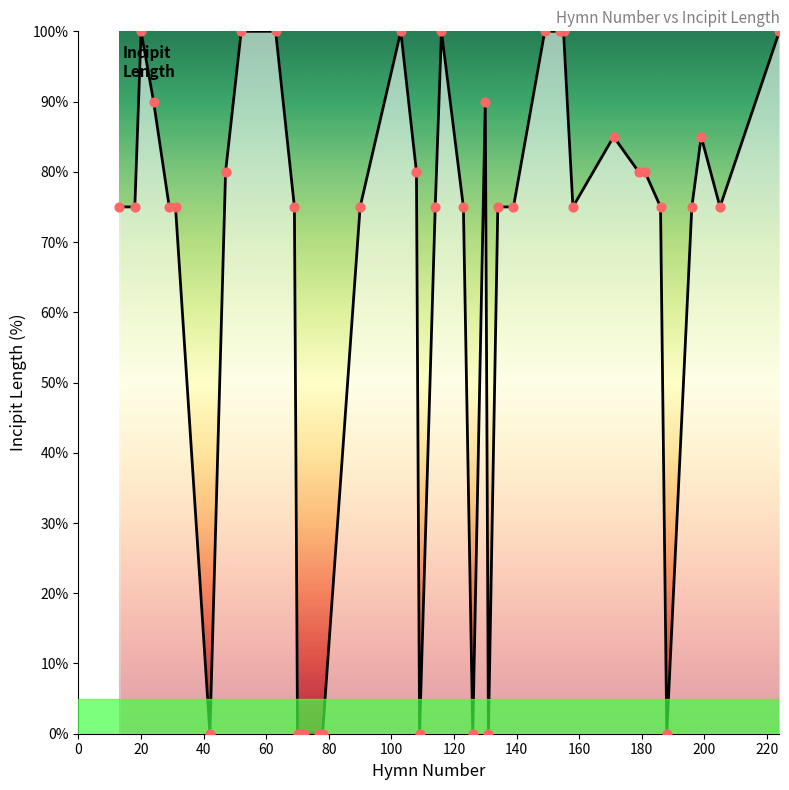

What is the maximum value shown in the chart?

100